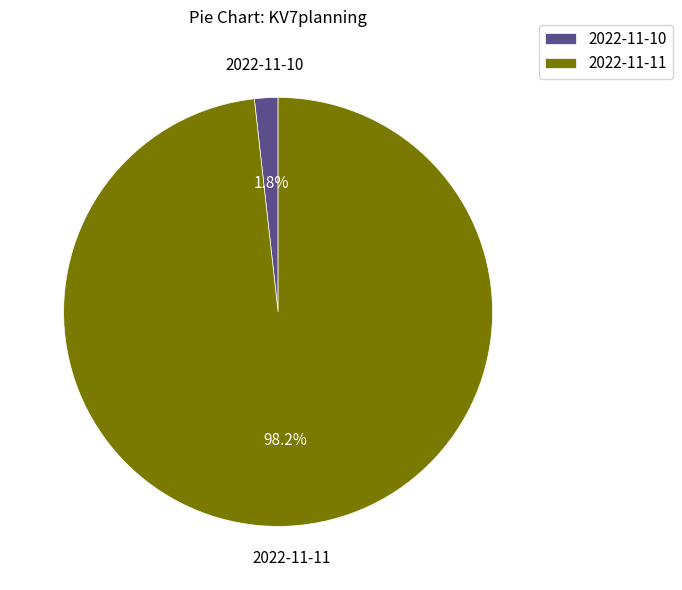

To the nearest percent, what is the combined percentage of 2022-11-11 and 2022-11-10?

100%